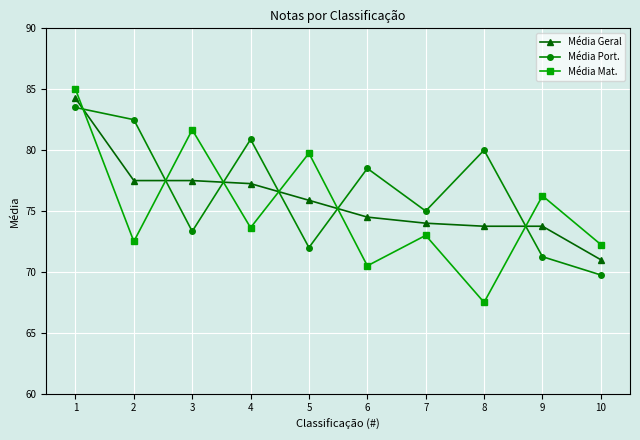

The Média Mat. series shows 67.5 at 8. True or false?

True